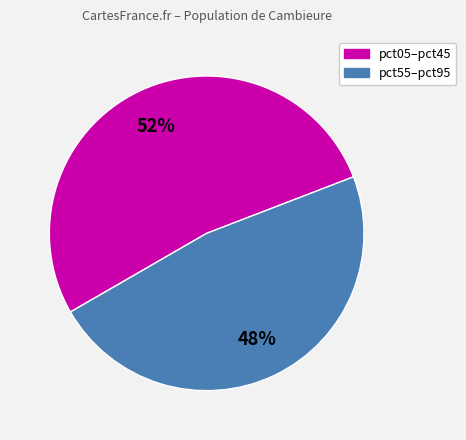

How many segments does this pie chart have?

2